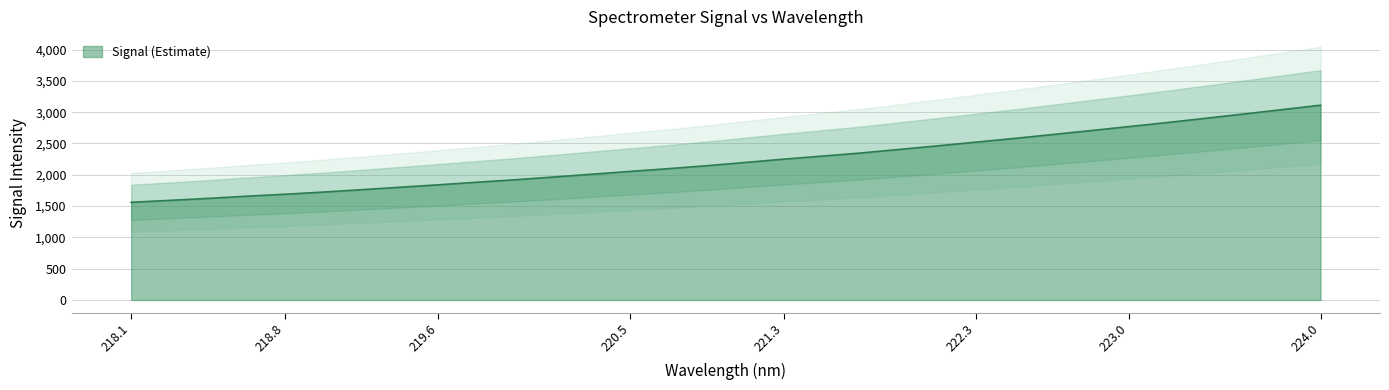

The Signal (Estimate) series shows 1560.1 at 218.1. True or false?

True